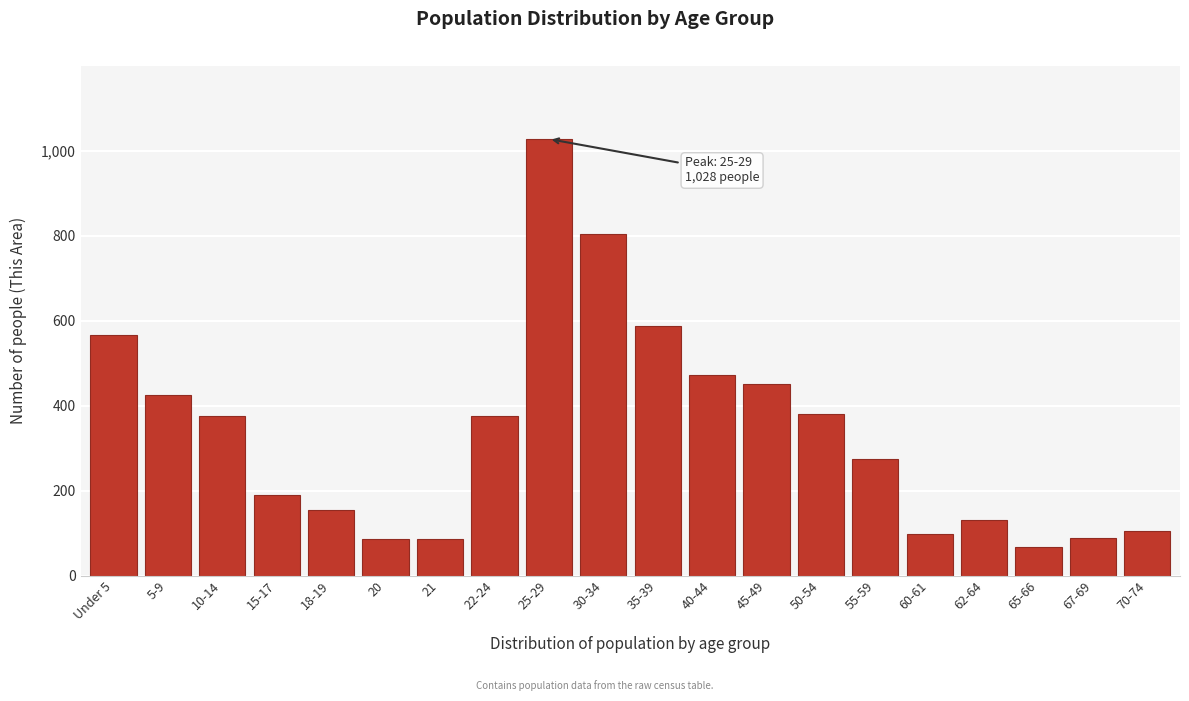

What is the minimum value shown in the chart?

68